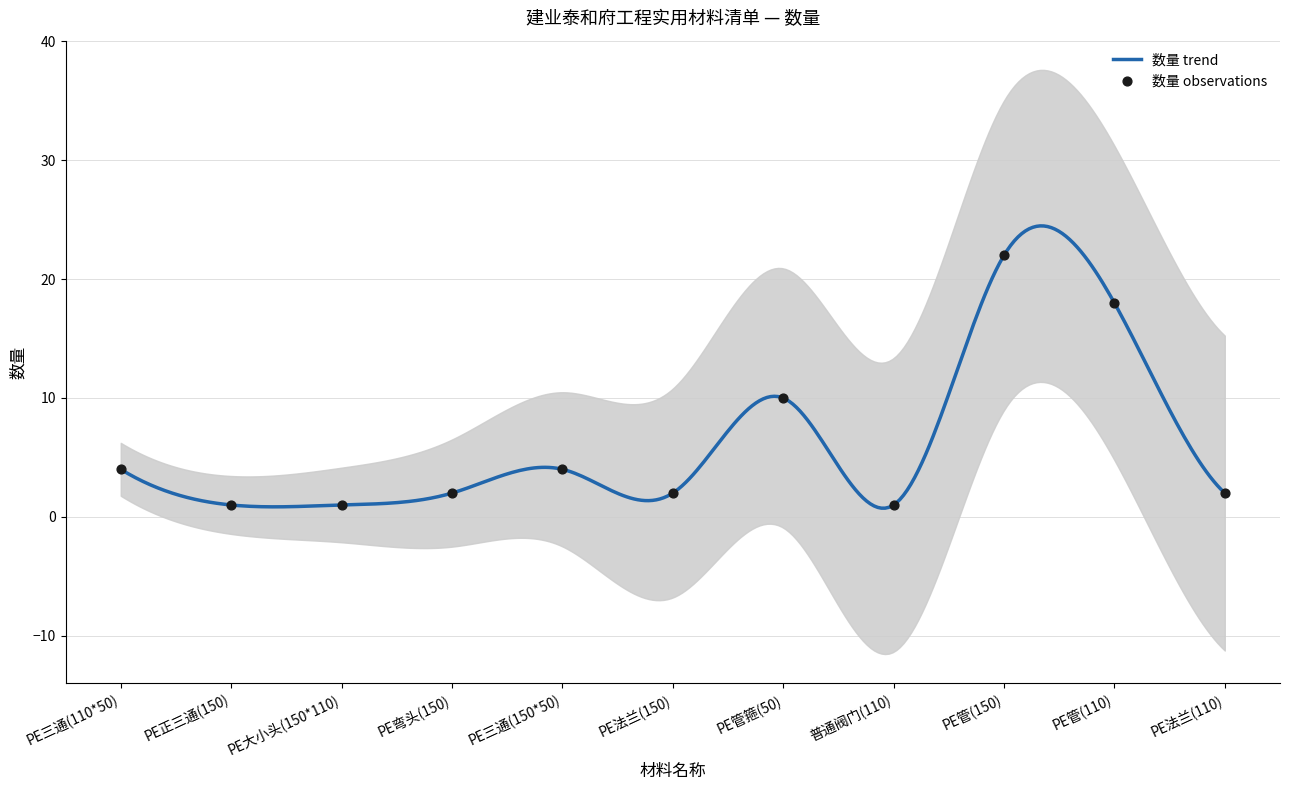

What is the change in value from PE三通(110*50) to PE大小头(150*110)?

-3